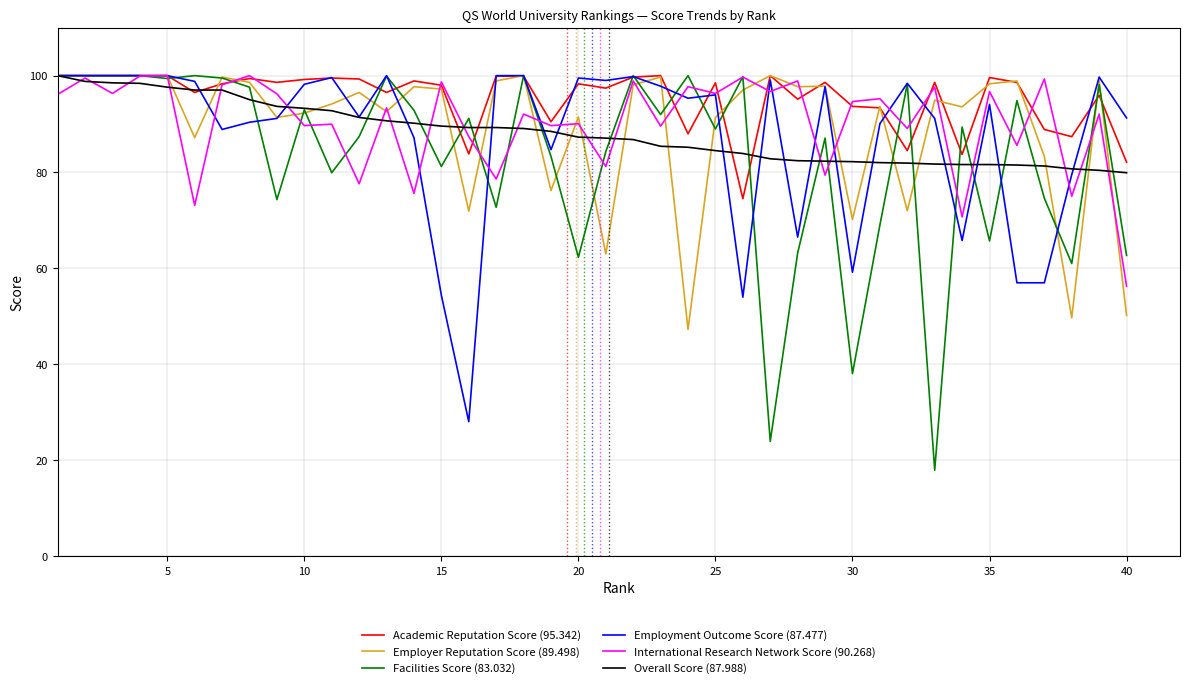

What is the difference between the second highest and minimum values in the Employment Outcome Score (87.477) series?

72.0